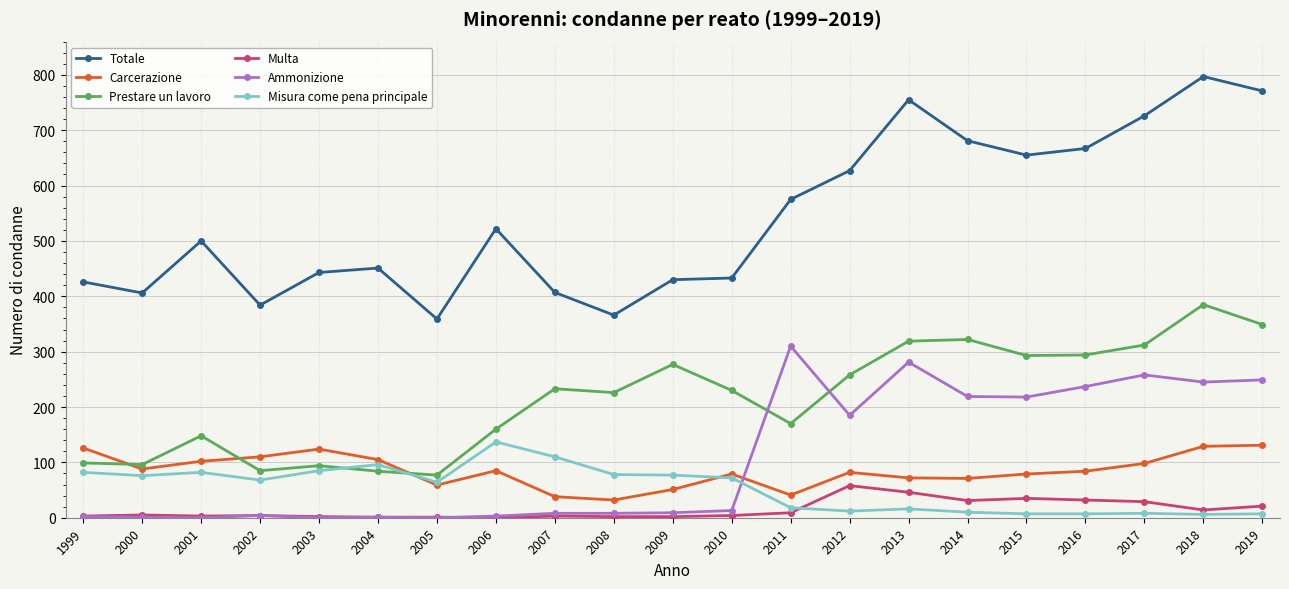

What is the difference between the maximum and second lowest values in the Ammonizione series?

310